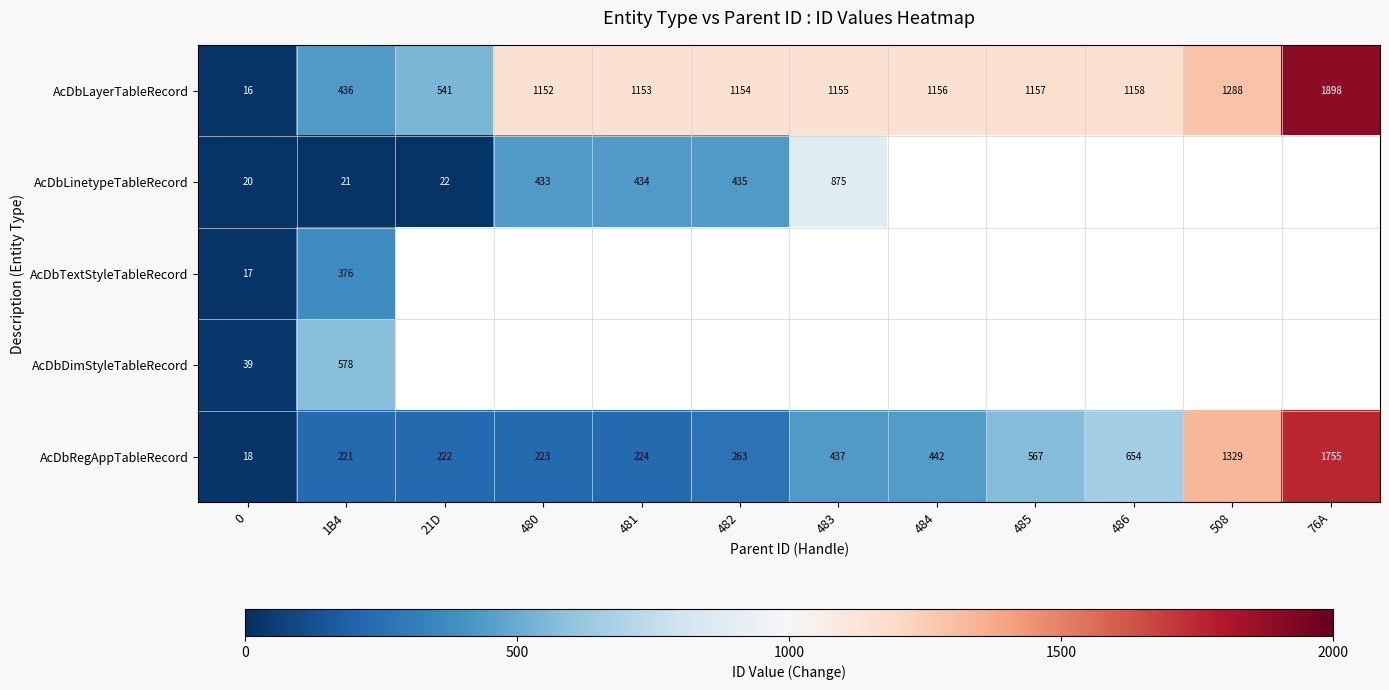

Count the number of data series in this chart.

5